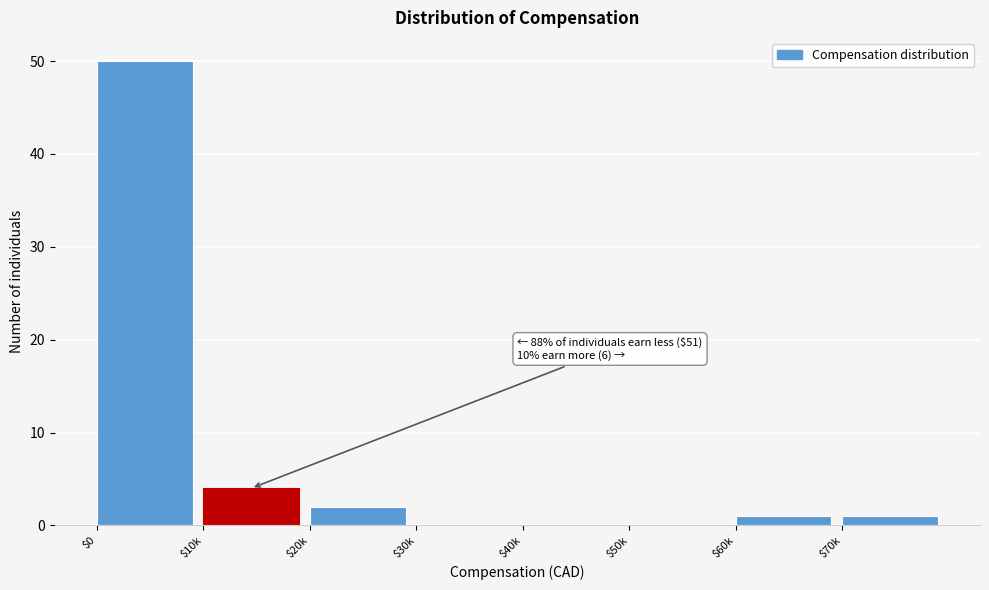

What is the greatest value displayed?

50